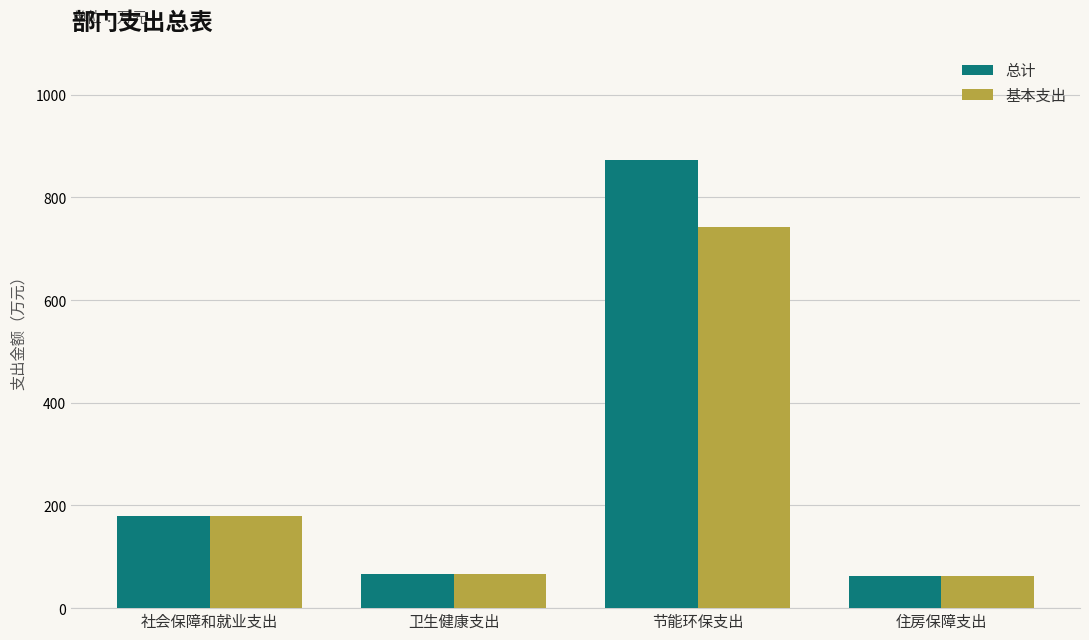

What position from the left is 节能环保支出?

3